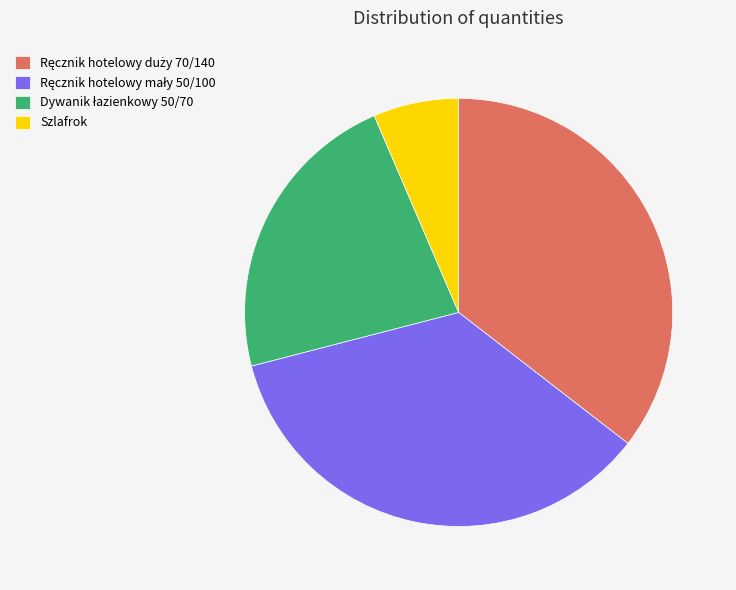

Which slice is the smallest?

Szlafrok